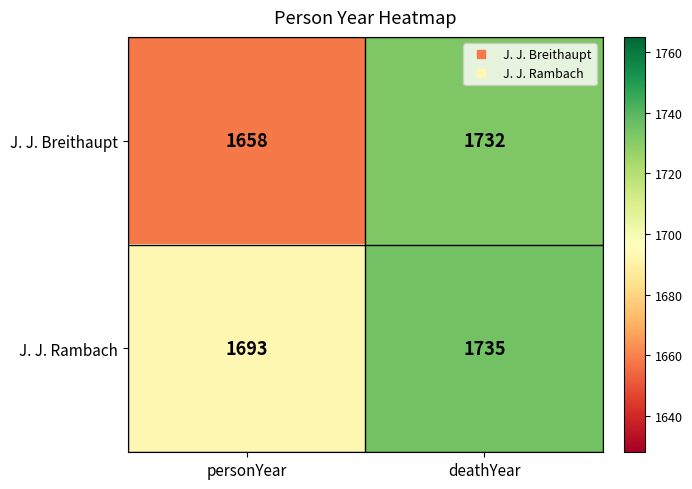

Rank the series at deathYear from highest to lowest value.

J. J. Rambach, J. J. Breithaupt